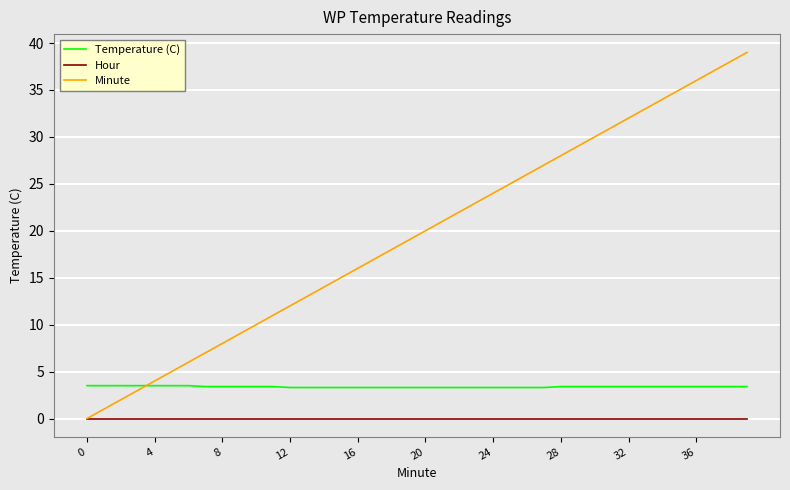

True or false: Hour and Temperature (C) cross at least once.

False